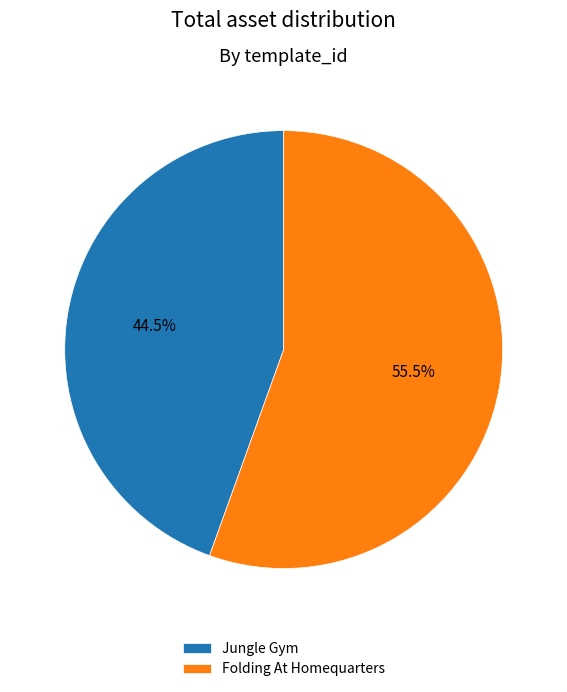

What percentage do Jungle Gym and Folding At Homequarters together represent?

100.0%